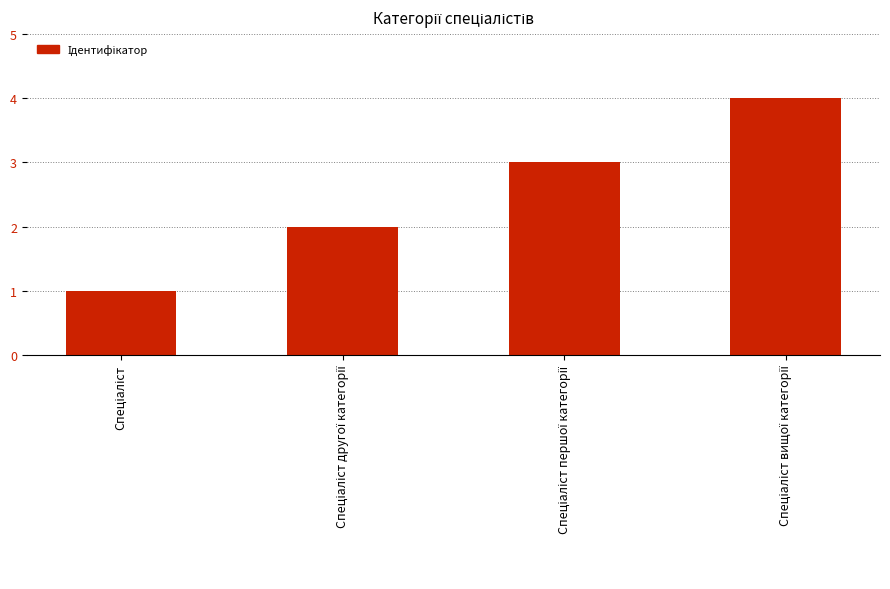

What is the difference between the maximum and minimum values?

3